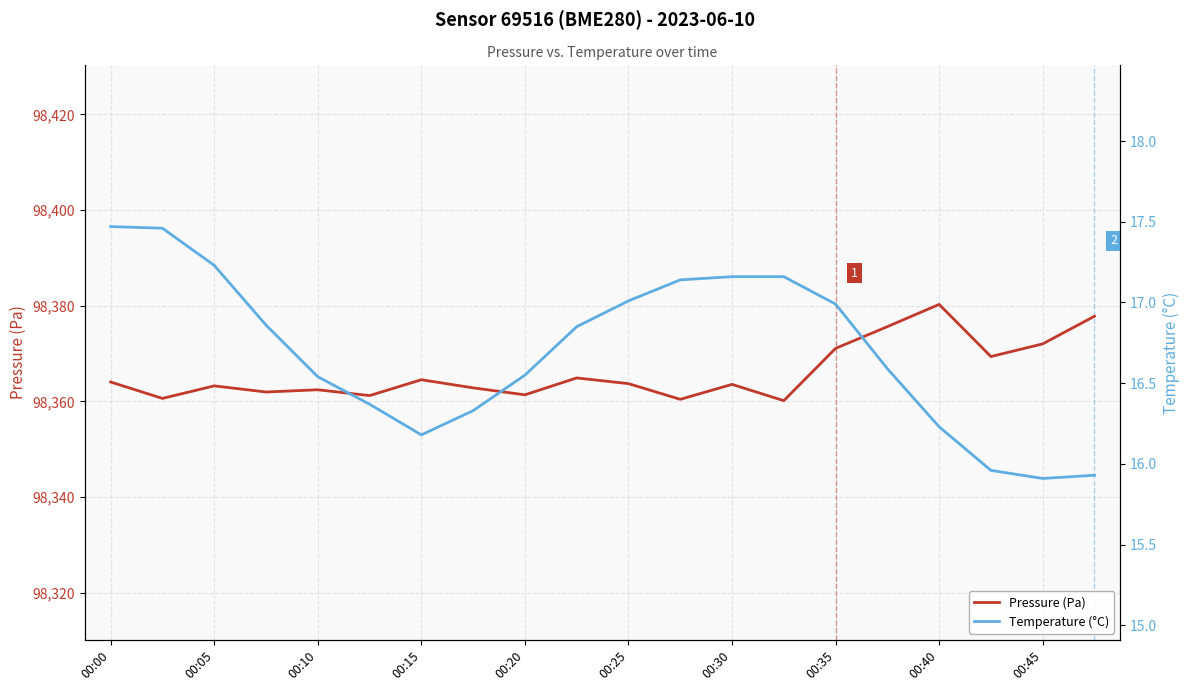

Which series has the largest total across all categories?

Pressure (Pa)